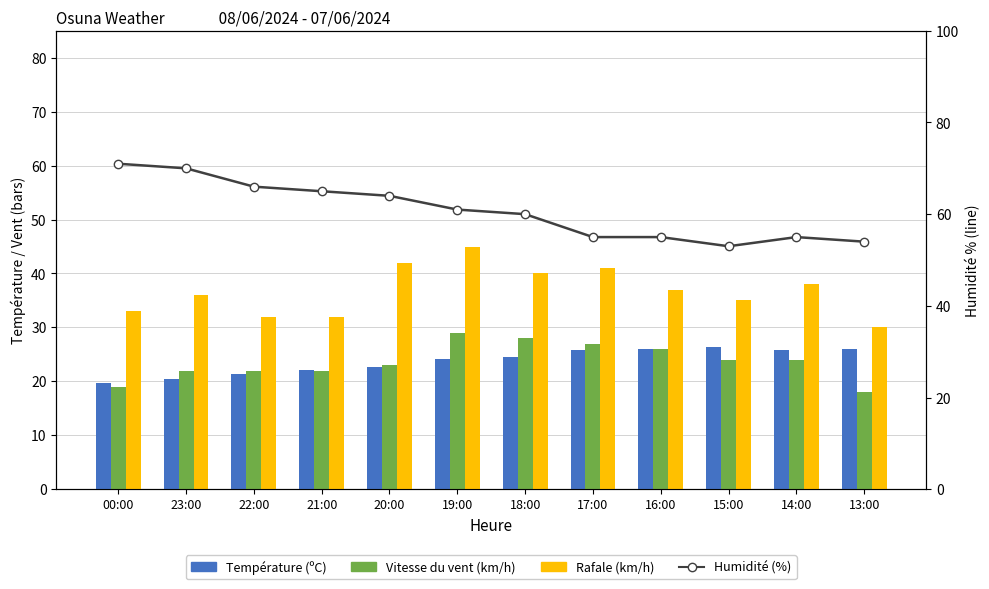

What is the difference between the second highest and second lowest values in the Température (ºC) series?

5.5